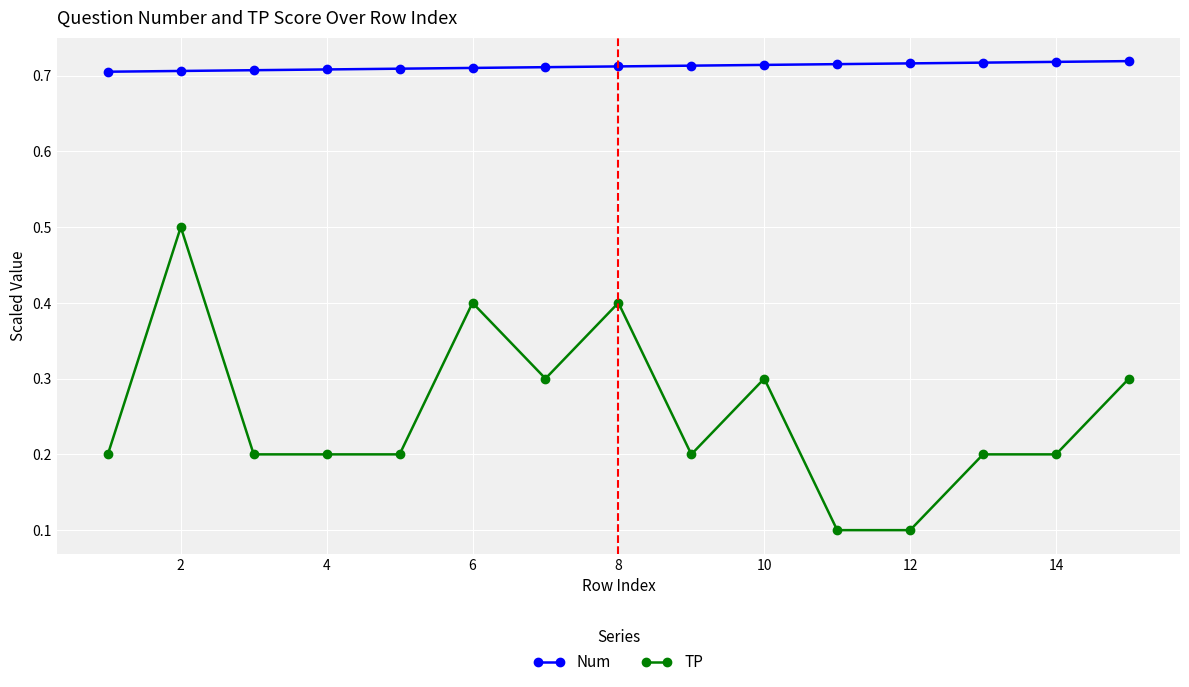

What is the value of the TP point at the 6th from the left?

0.4